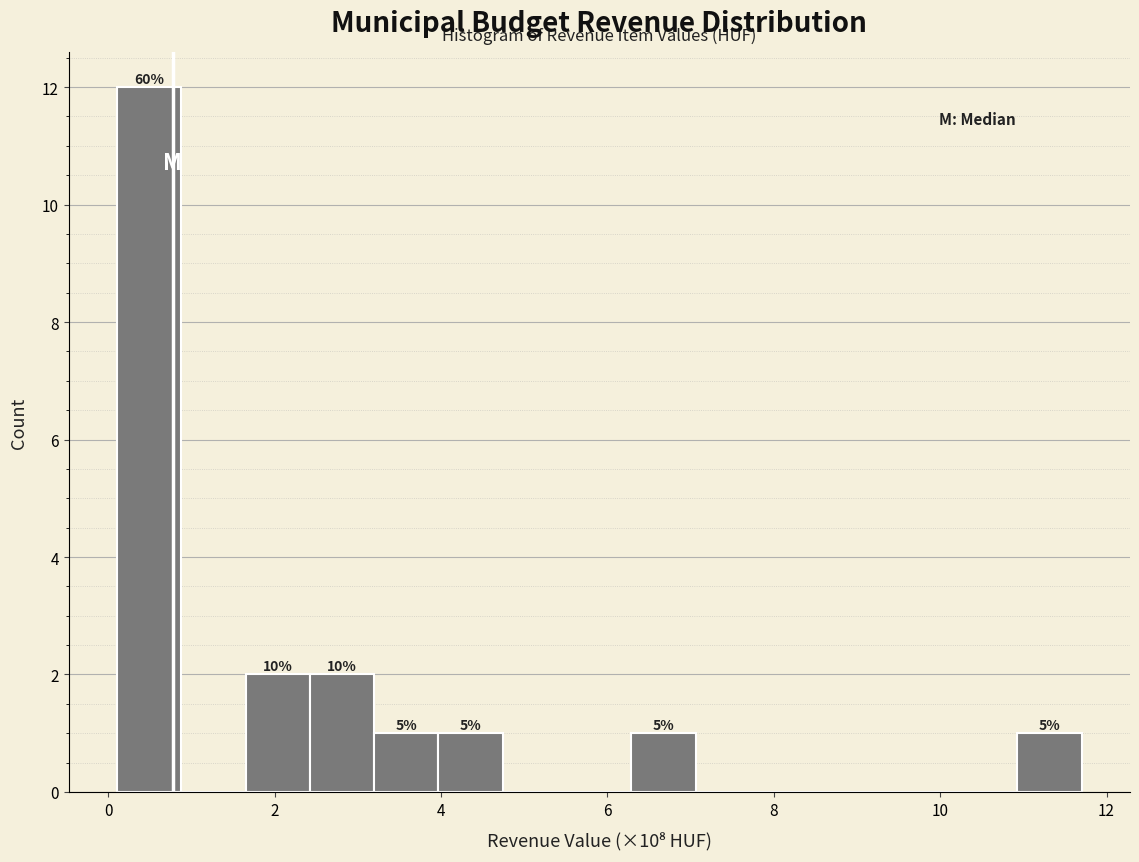

Read against the x-axis, roughly where is the centre of the tallest bar?

0.4